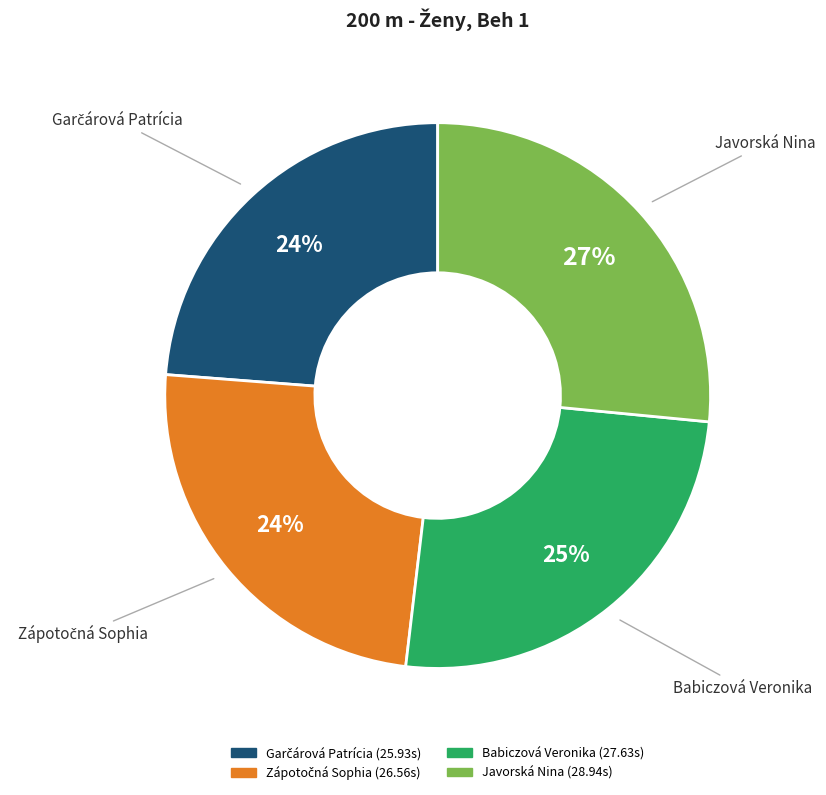

Is there a majority slice in this chart?

No